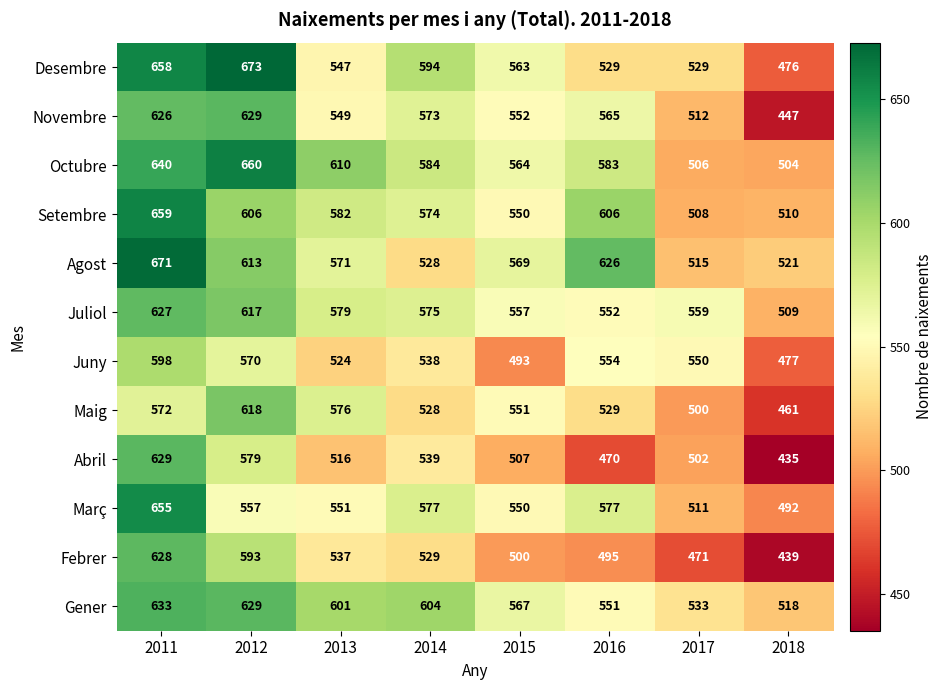

What is the sum of the Març values at 2011 and 2016?

1232